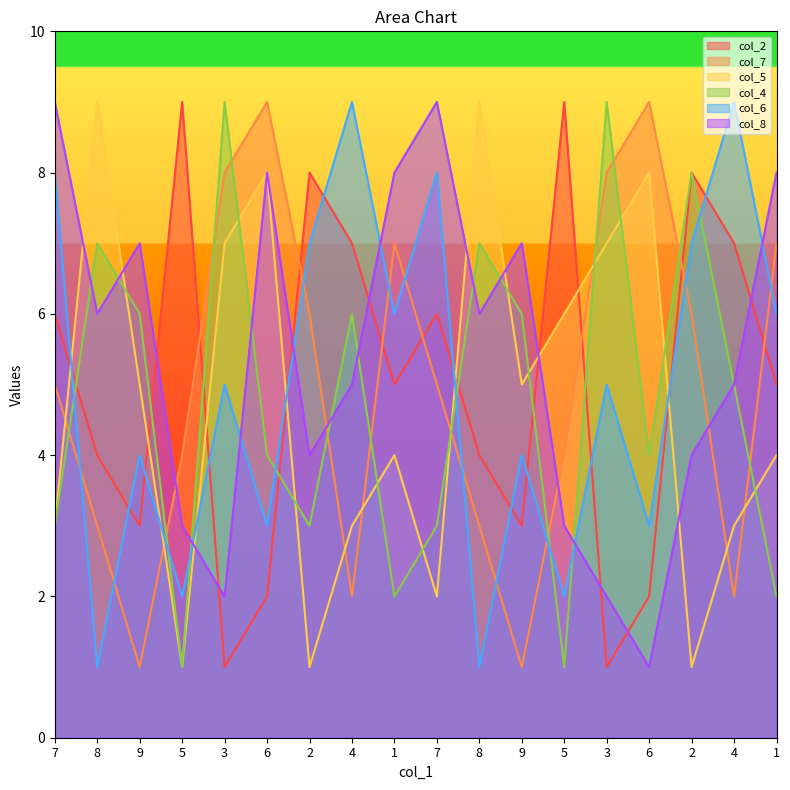

What is the difference between the maximum and minimum values in the col_4 series?

8